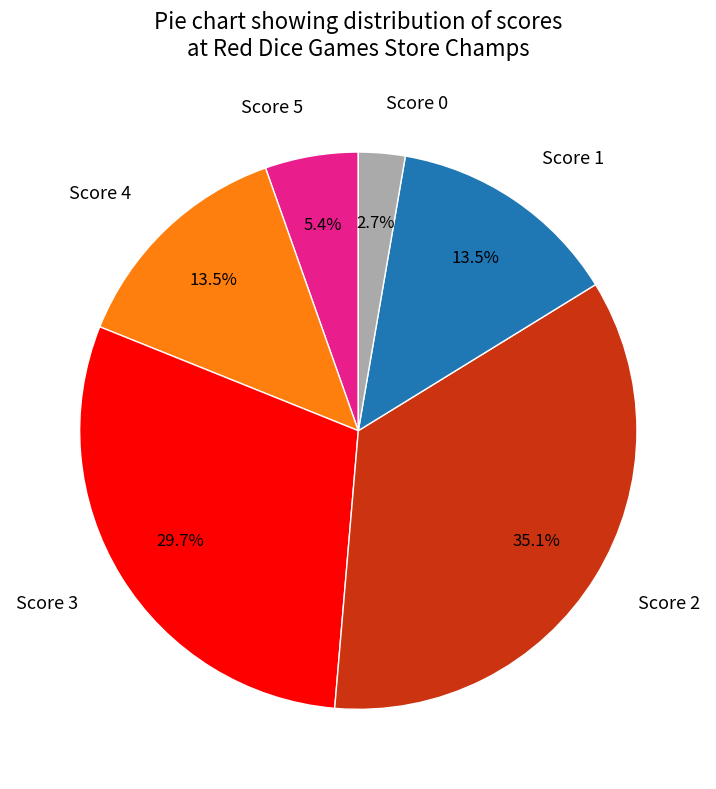

How many segments does this pie chart have?

6